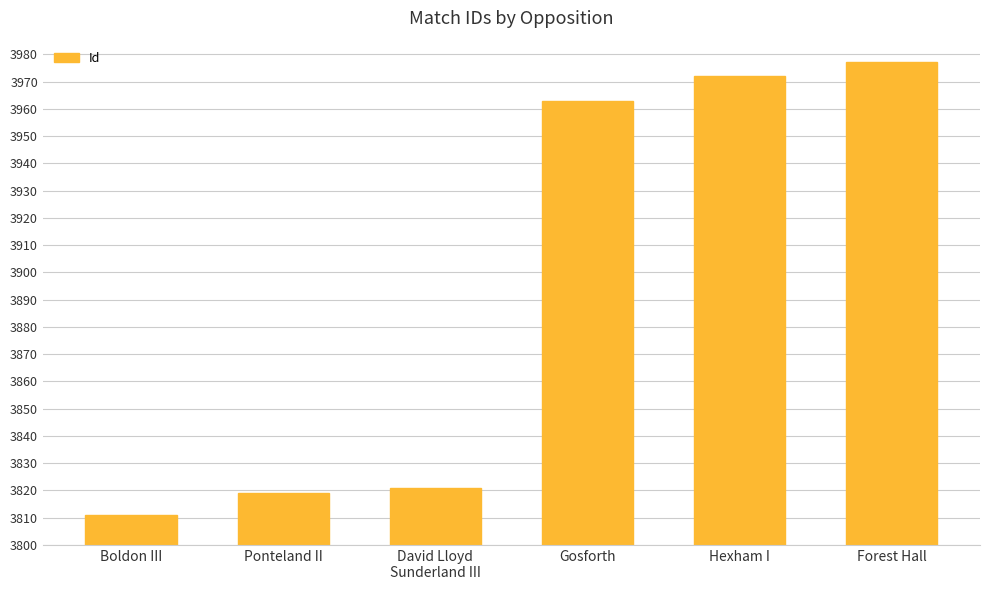

Rank the categories by value from highest to lowest.

Forest Hall, Hexham I, Gosforth, David Lloyd
Sunderland III, Ponteland II, Boldon III